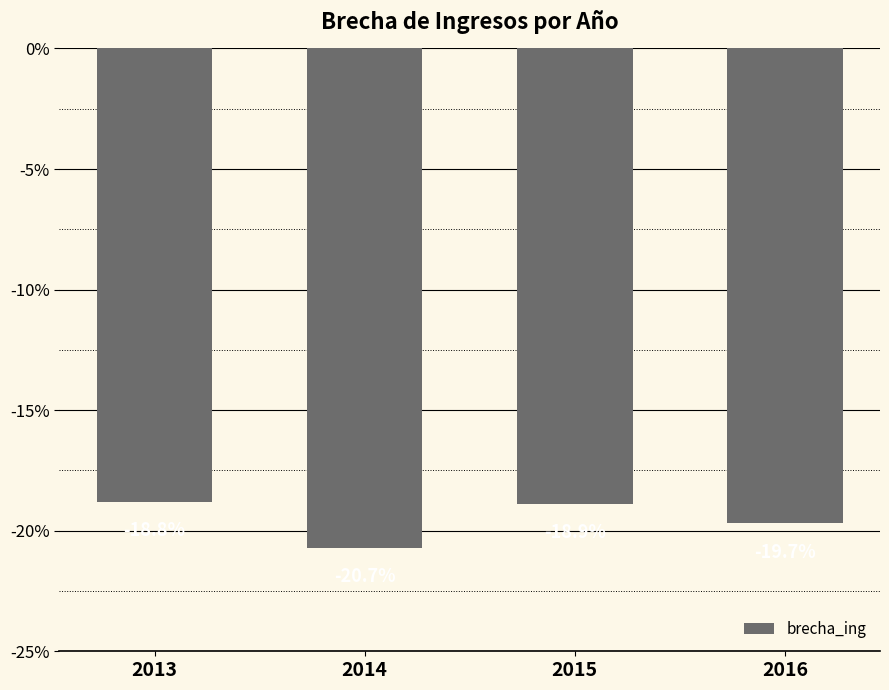

The value at 2016 is -19.7. True or false?

True